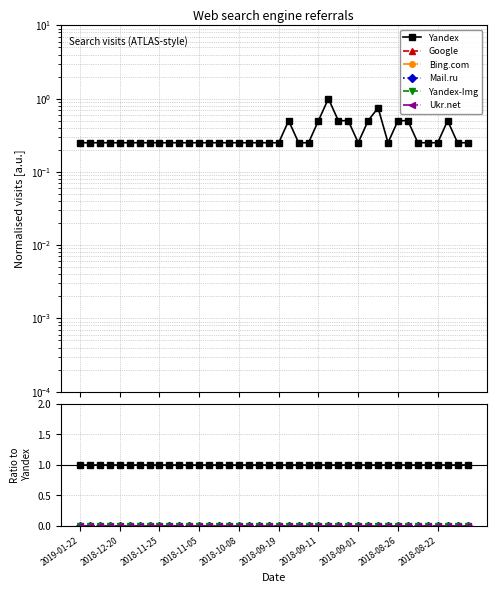

Which label corresponds to the smallest value in the chart?

2019-01-22